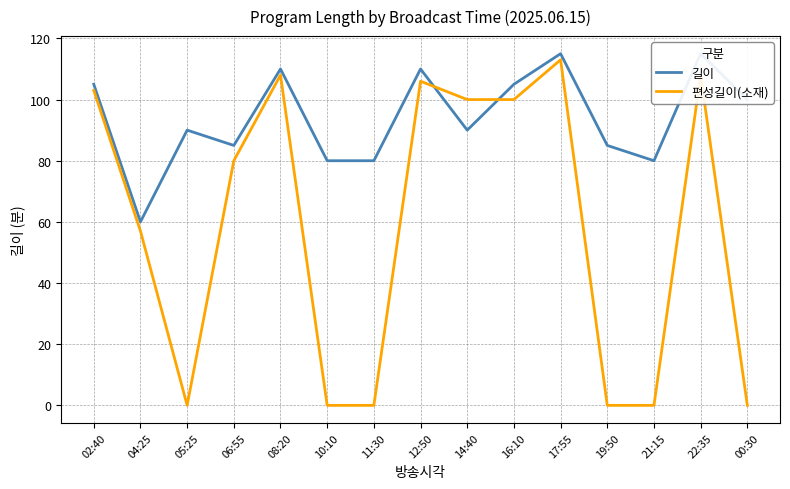

Which series has the largest total across all categories?

길이